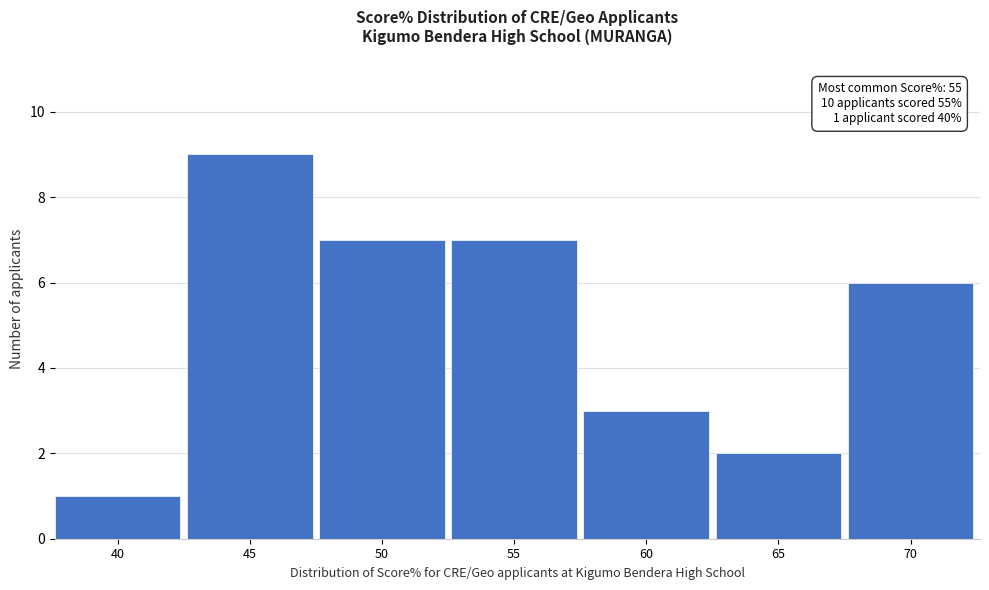

Over which range of the x-axis is the bar tallest?

42.5 to 47.5